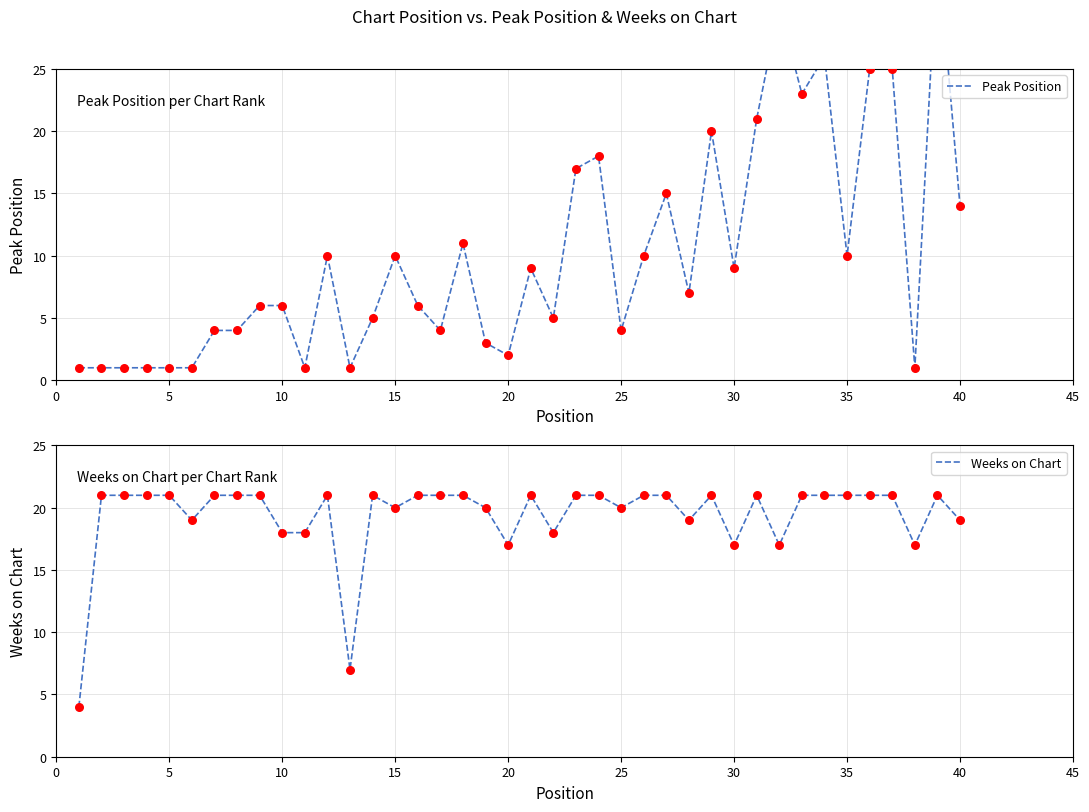

Which series has the largest total across all categories?

Weeks on Chart